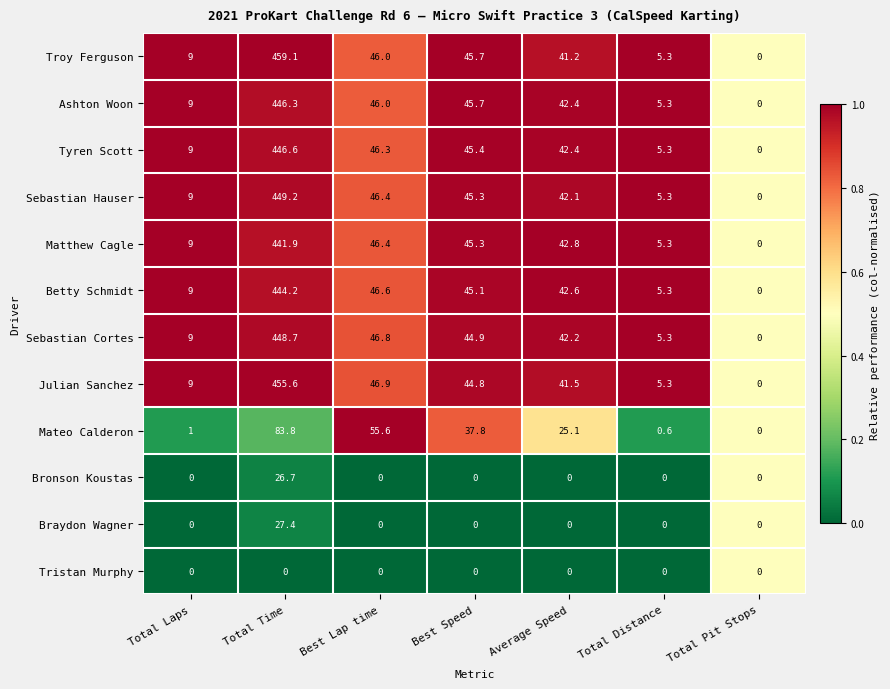

What is the average value of the Mateo Calderon series?

29.1